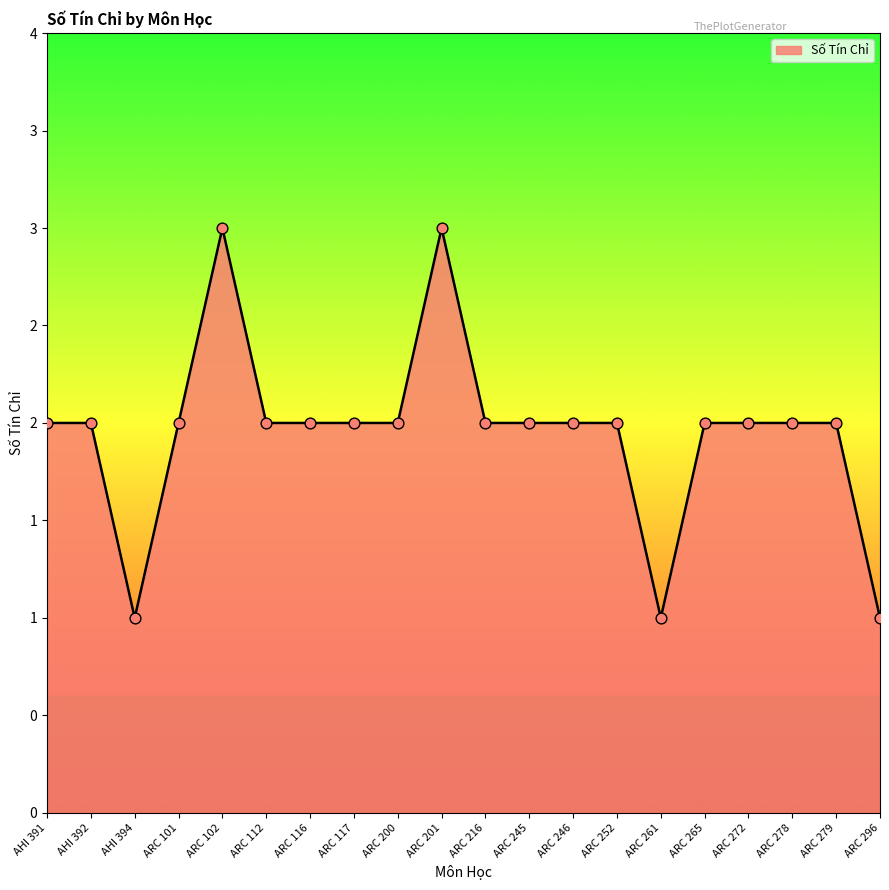

Which has a higher value, AHI 391 or ARC 278?

AHI 391